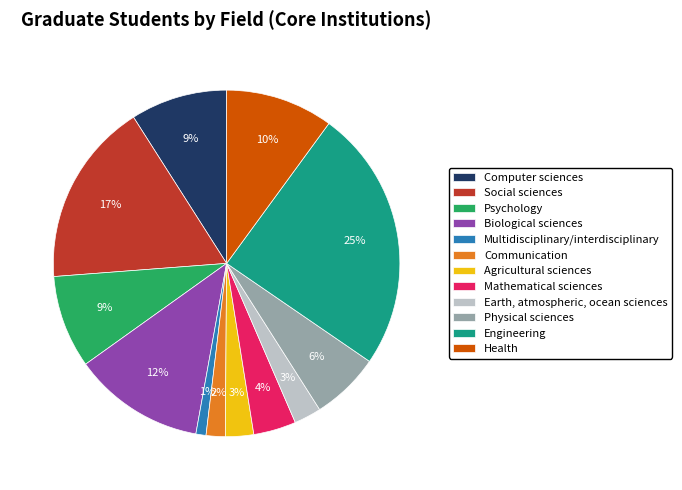

Count the number of slices in the pie.

12